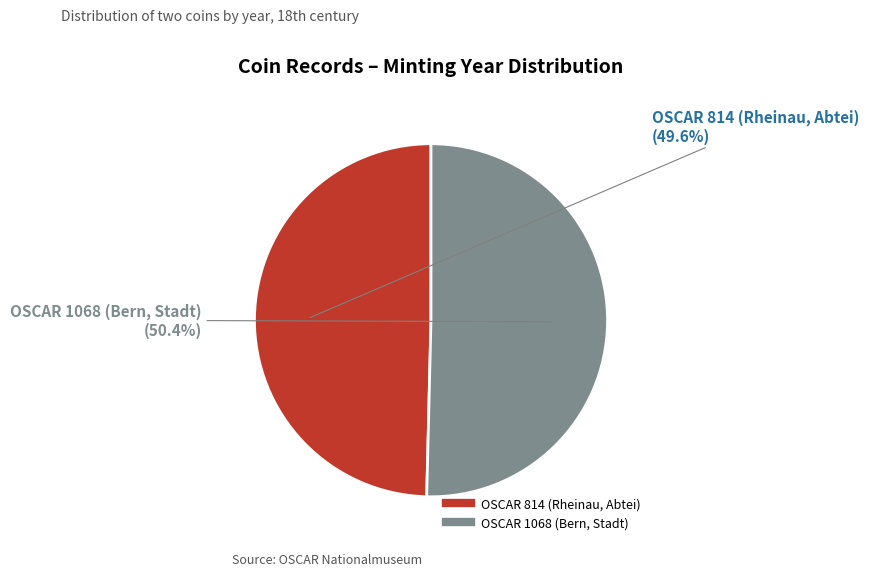

Do OSCAR 1068 (Bern, Stadt) and OSCAR 814 (Rheinau, Abtei) together represent more than half of the pie?

Yes